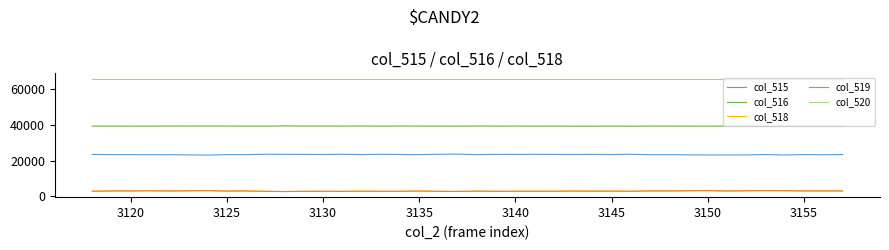

Count the number of categories in the chart.

40